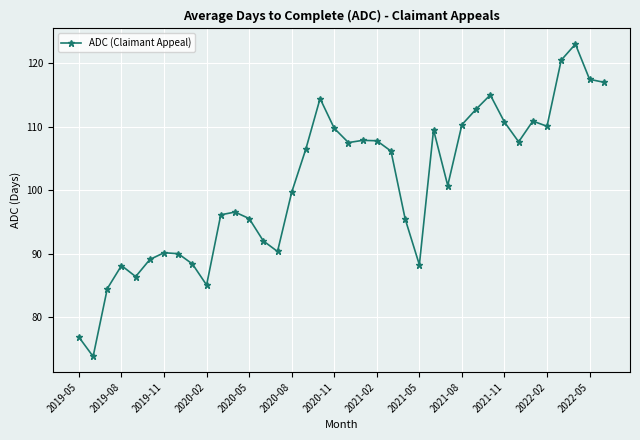

What is the difference between the maximum and second lowest values?

46.2